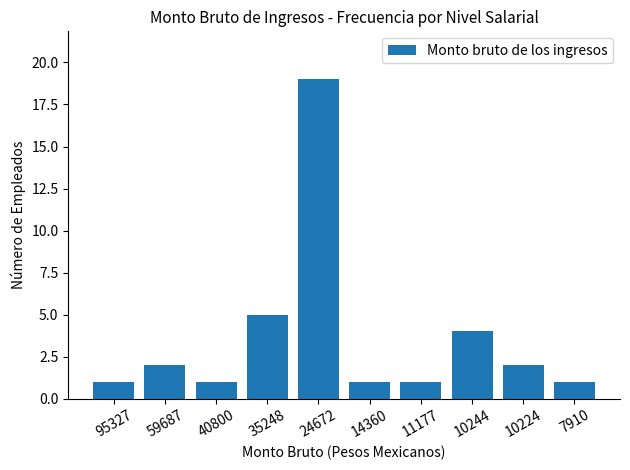

What is the value of the 10th bar from the left?

1